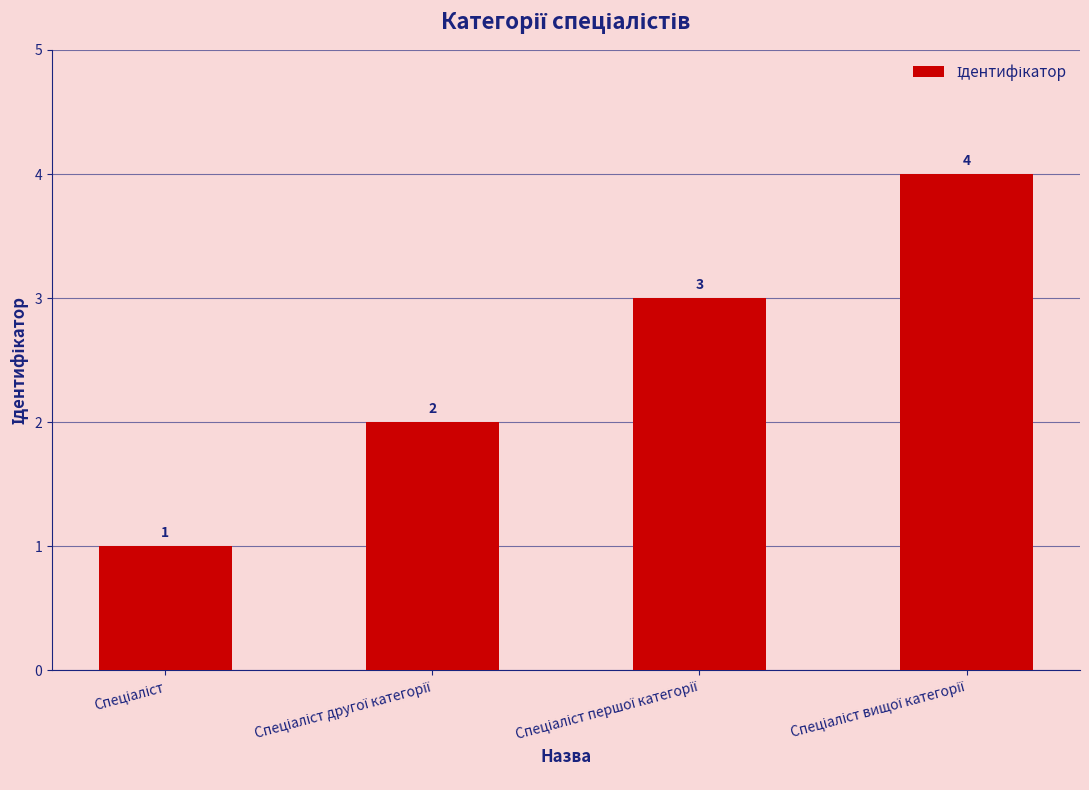

What is the difference between the maximum and minimum values?

3